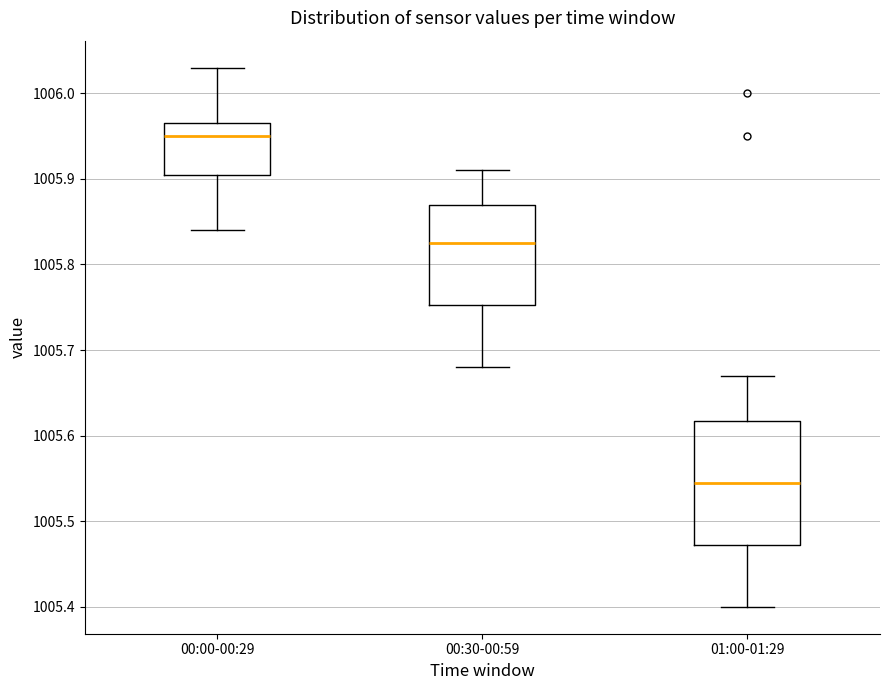

Which box's median line is the highest?

00:00-00:29